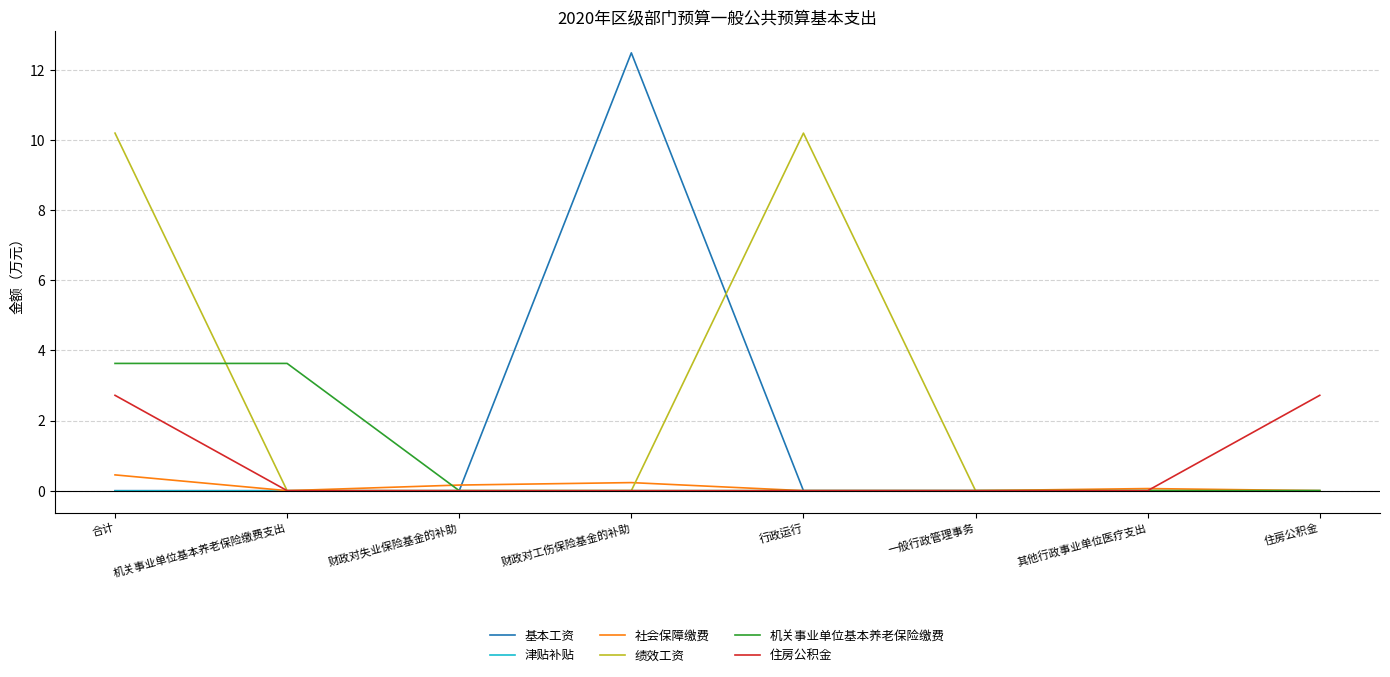

At which category is the sum across all series the highest?

合计